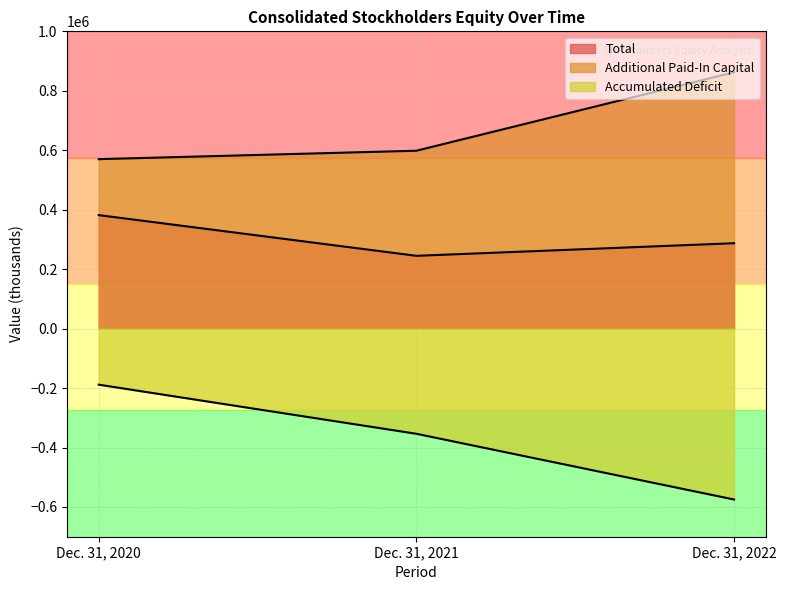

At which label does Accumulated Deficit first exceed -353724?

Dec. 31, 2020